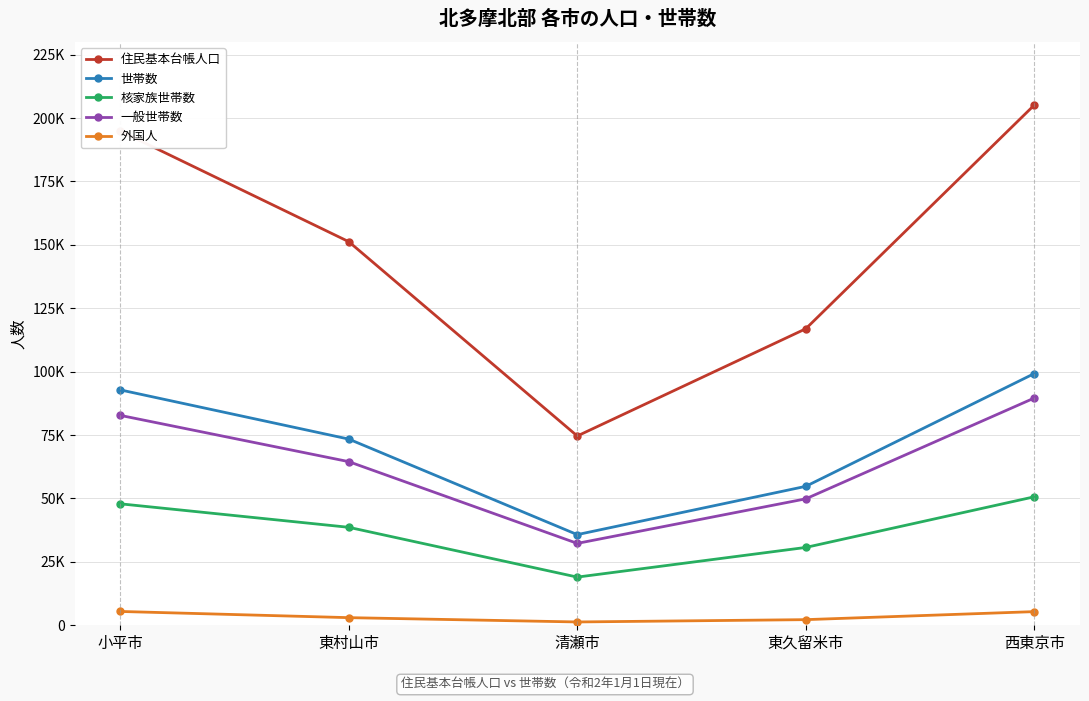

What is the difference between the 世帯数 values at 小平市 and 西東京市?

6443